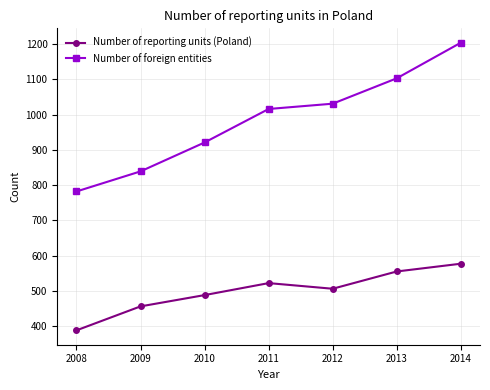

What is the value of the Number of reporting units (Poland) point at the 7th from the left?

577